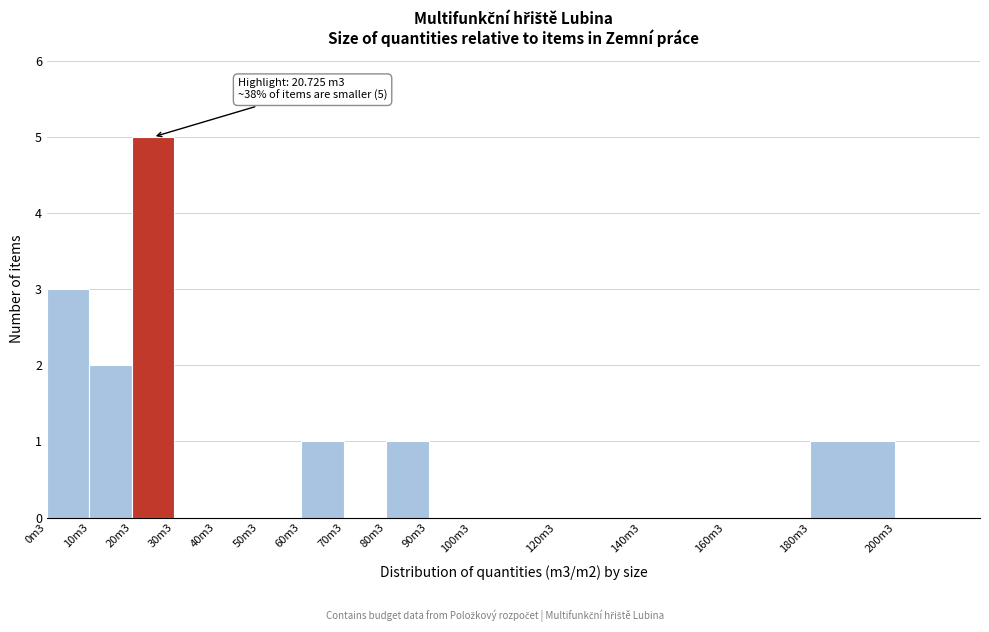

Reading right to left, what are all the values shown in this chart?

200m3=0	180m3=1	160m3=0	140m3=0	120m3=0	100m3=0	90m3=0	80m3=1	70m3=0	60m3=1	50m3=0	40m3=0	30m3=0	20m3=5	10m3=2	0m3=3